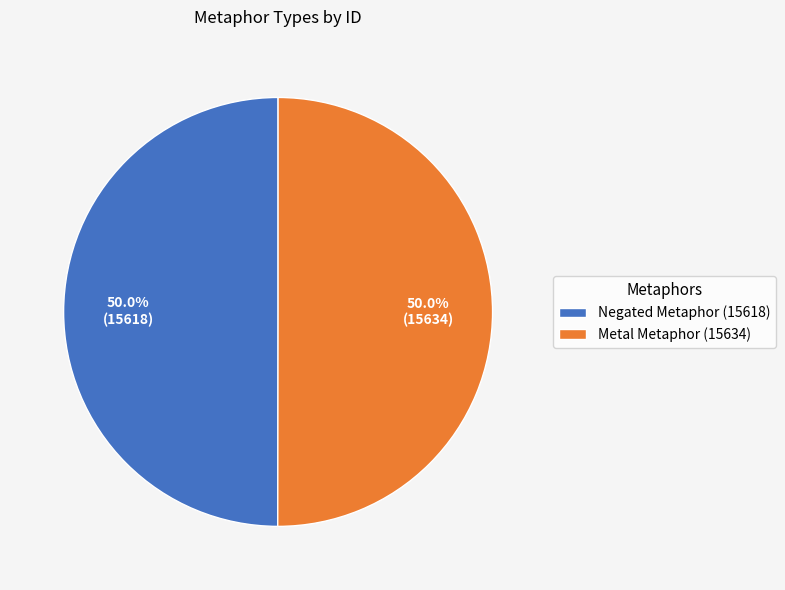

What is the ratio of the value at Metal Metaphor (15634) to the value at Negated Metaphor (15618)?

1.0